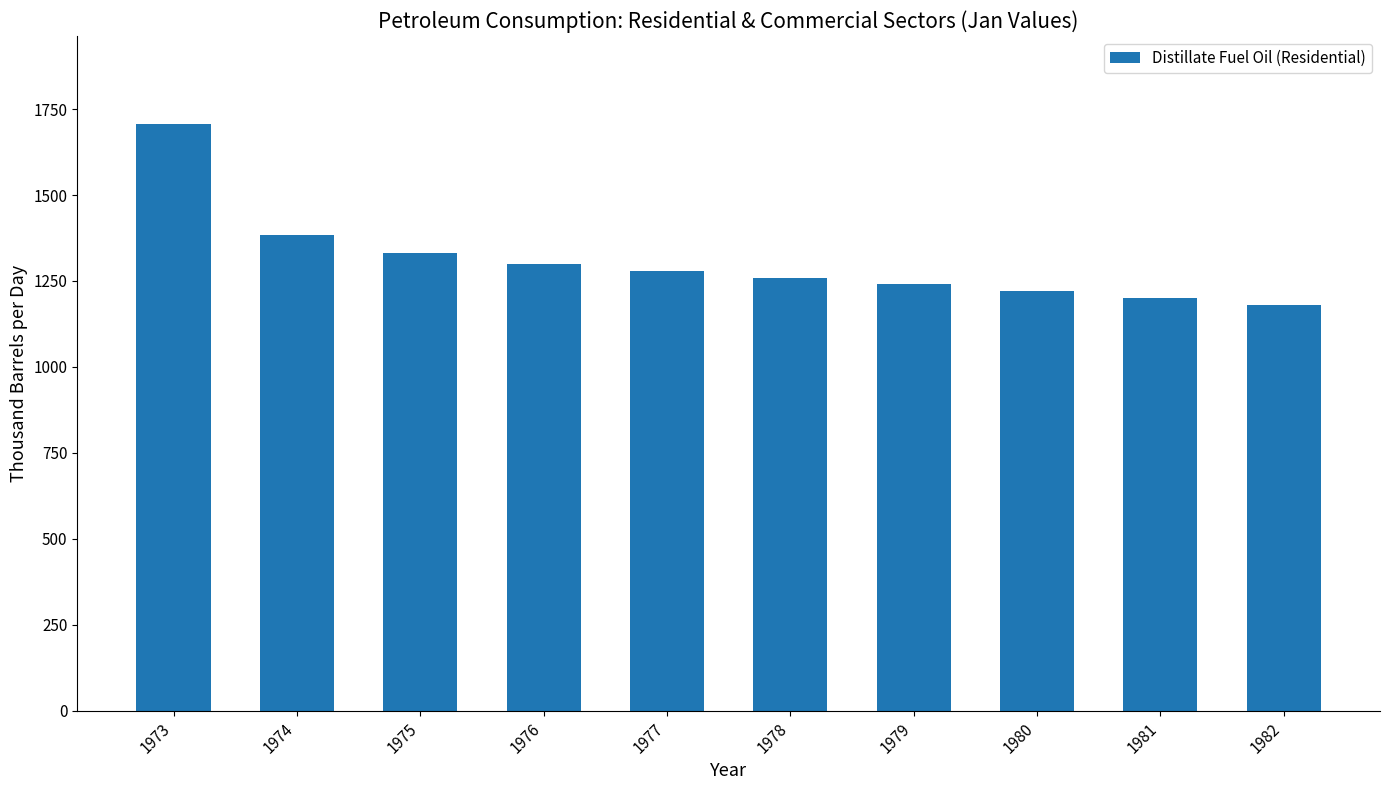

What is the value of the 10th bar from the left?

1180.0